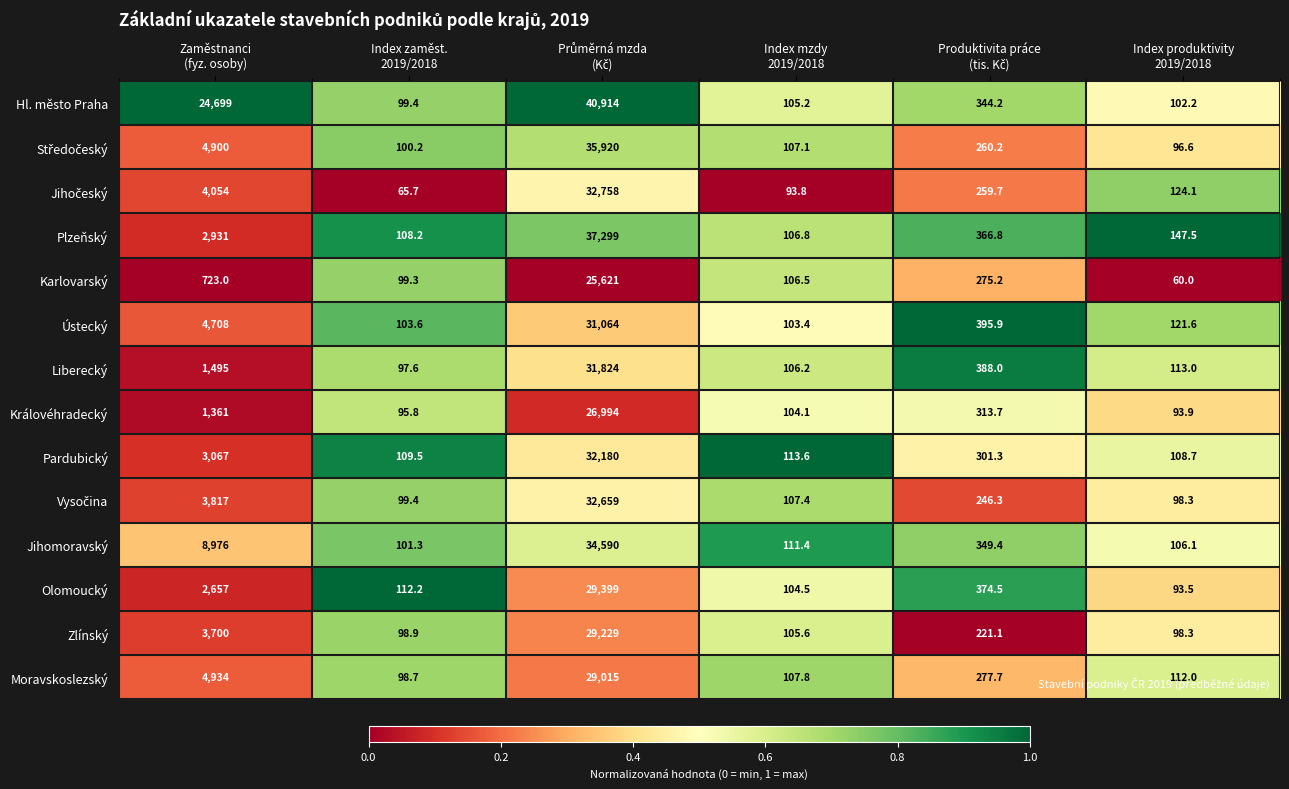

What is the minimum value shown in the chart?

60.0